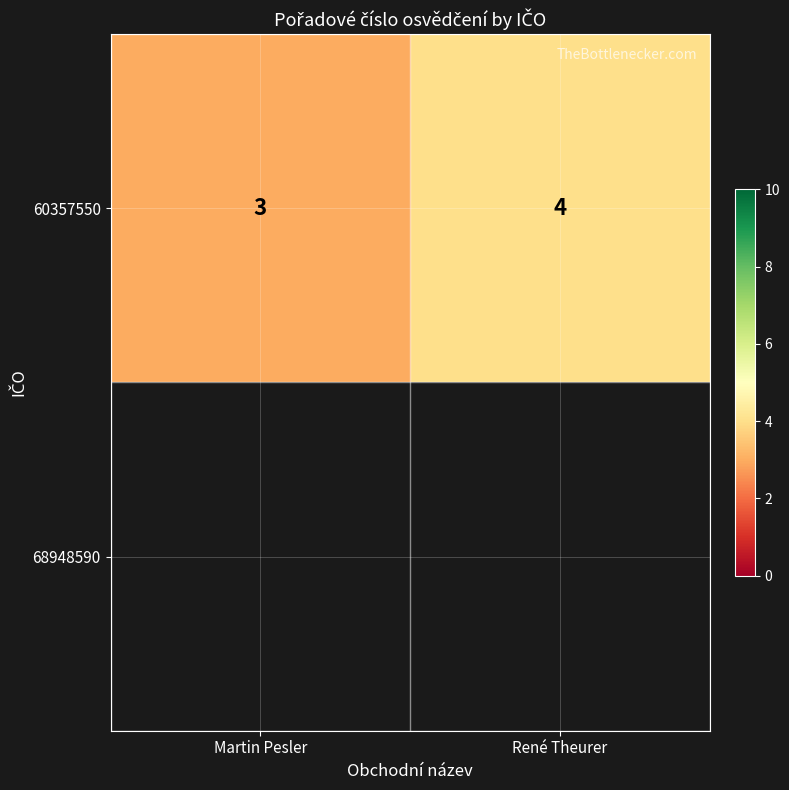

The chart shows a value of 3 at Martin Pesler. True or false?

True